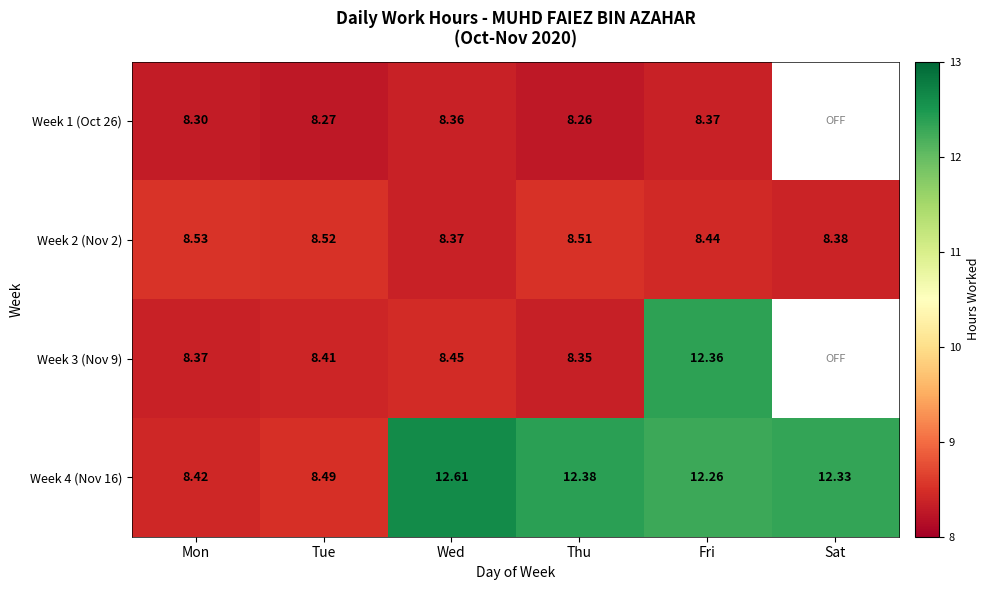

What is the sum of the Week 4 (Nov 16) values at Thu and Wed?

25.0